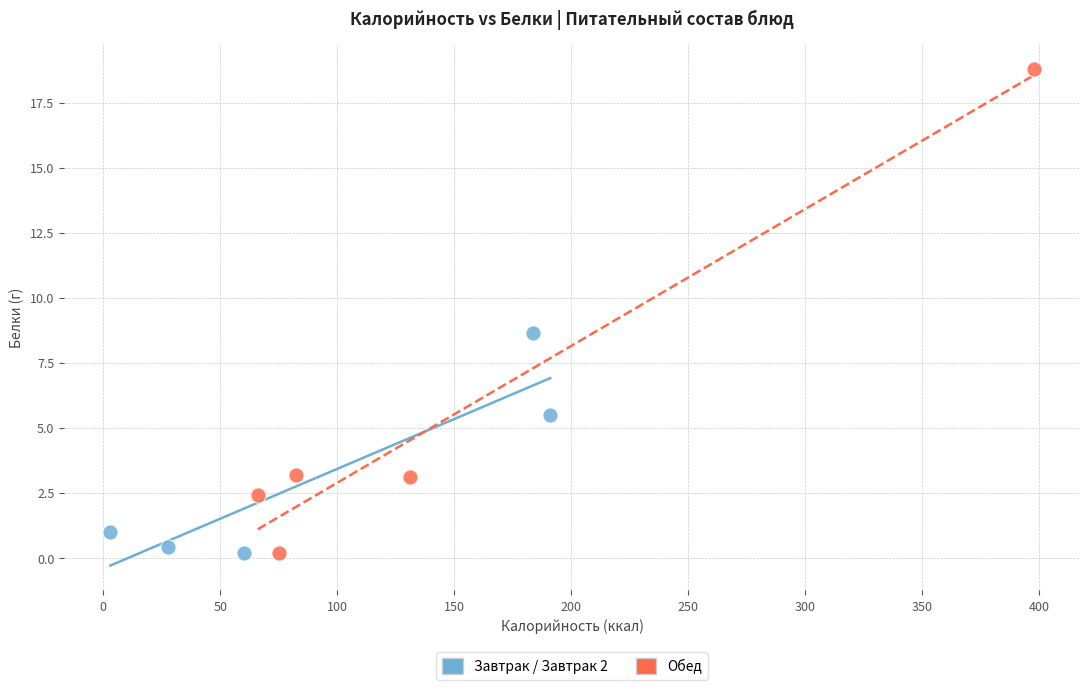

What are all the series names shown in the legend?

Завтрак / Завтрак 2, Обед